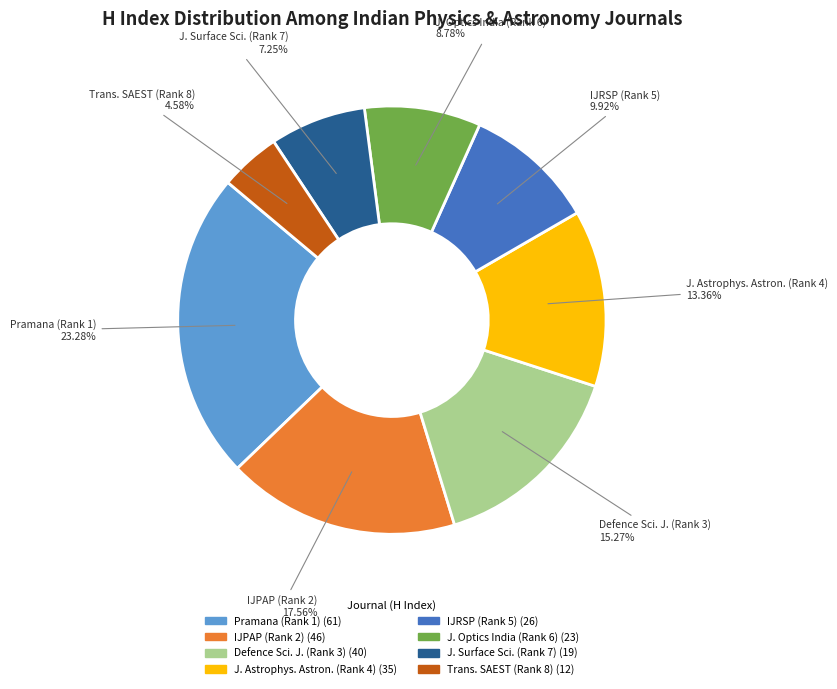

To the nearest percent, what is the average slice percentage?

12%